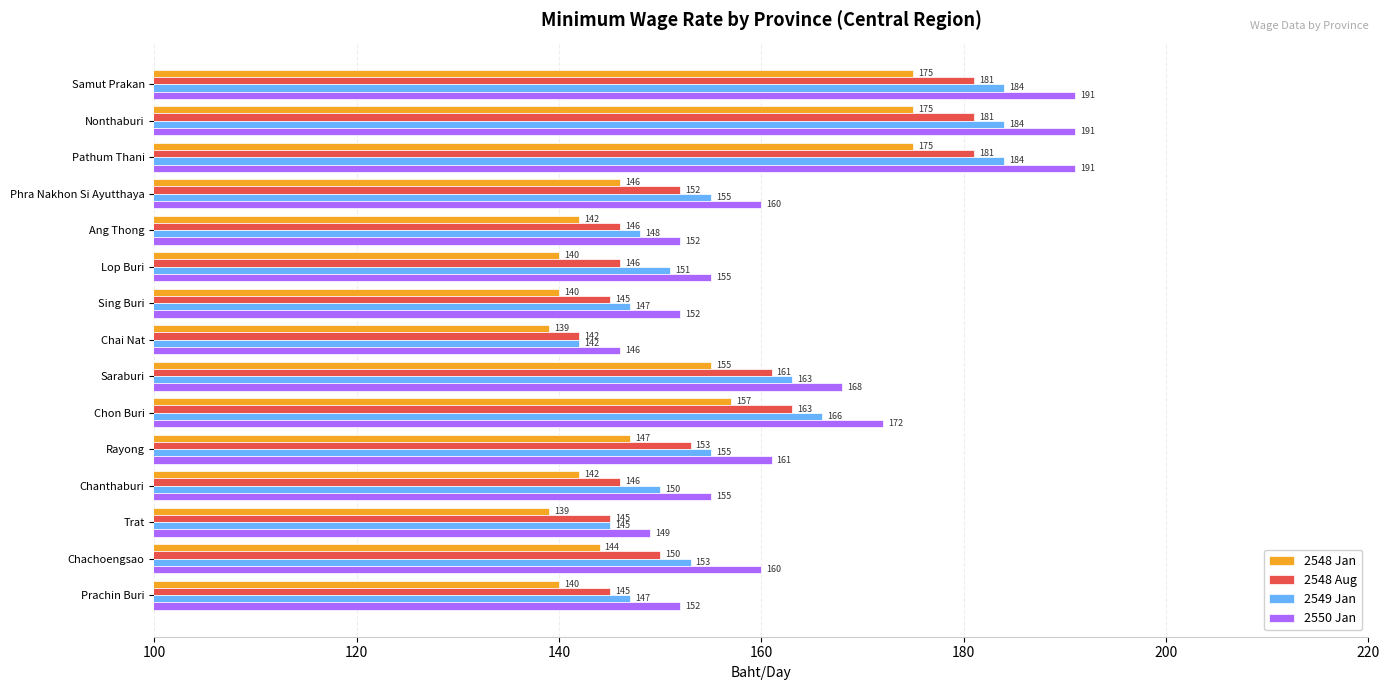

What is the sum of the 2548 Aug values at Ang Thong and Chon Buri?

309